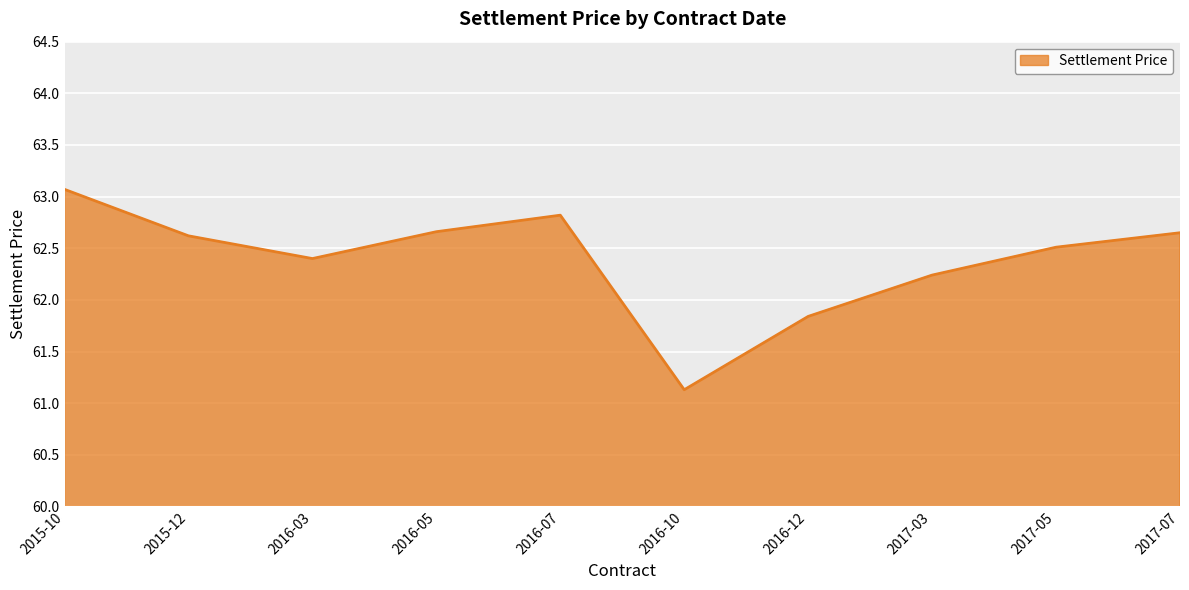

Approximately how many times larger is the value at 2017-05 compared to 2016-03?

1.0